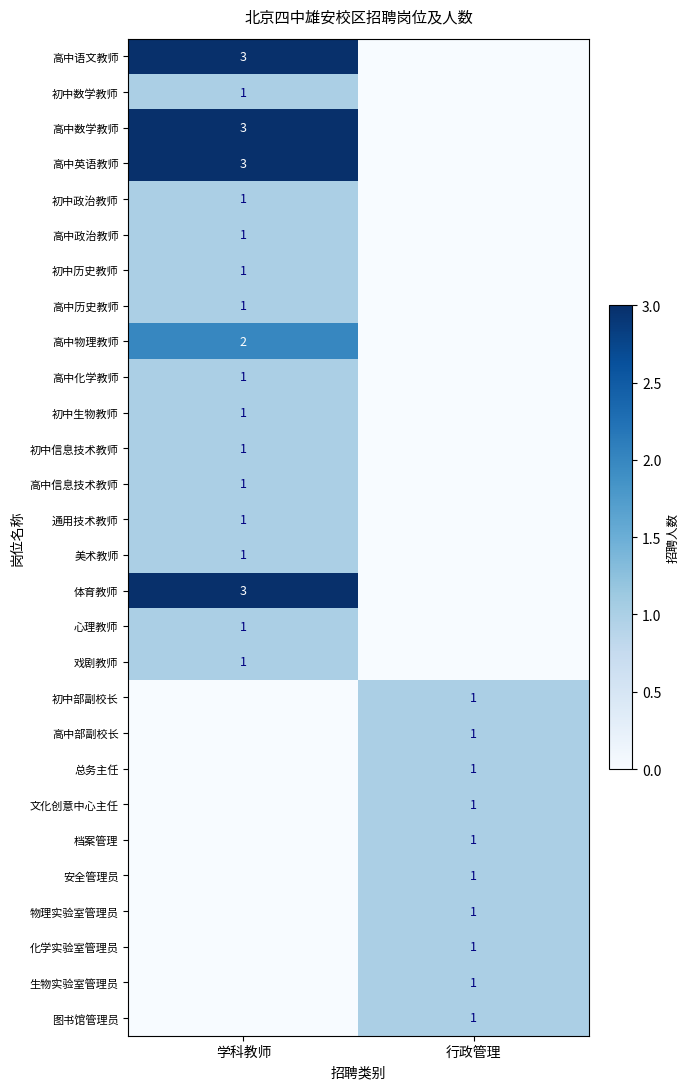

The value of 心理教师 at 学科教师 is 1. True or false?

True